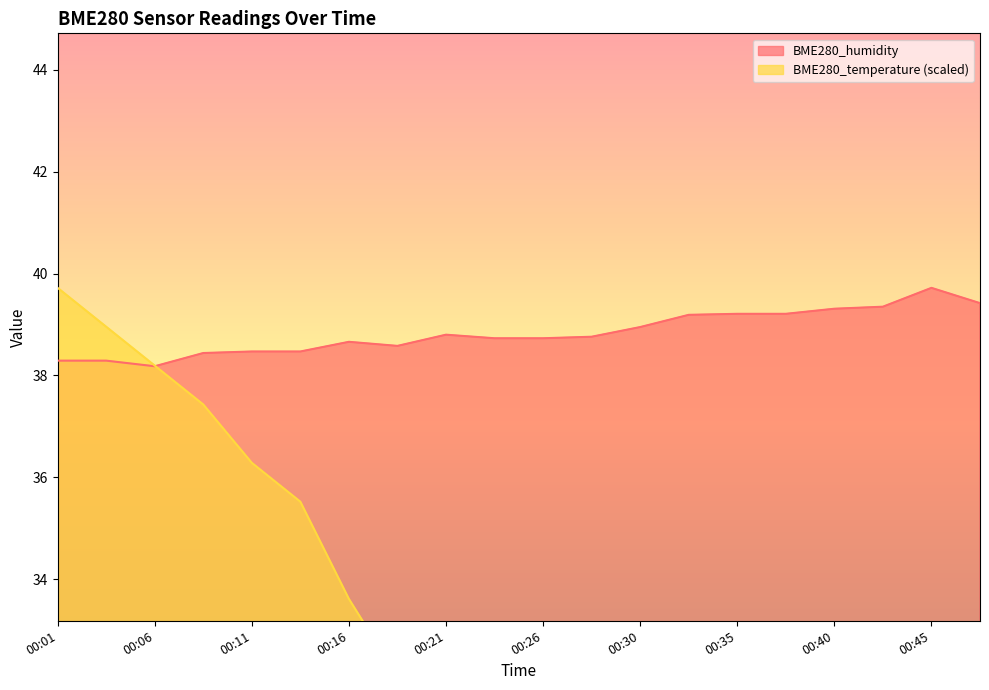

Which series has the largest total across all categories?

BME280_humidity